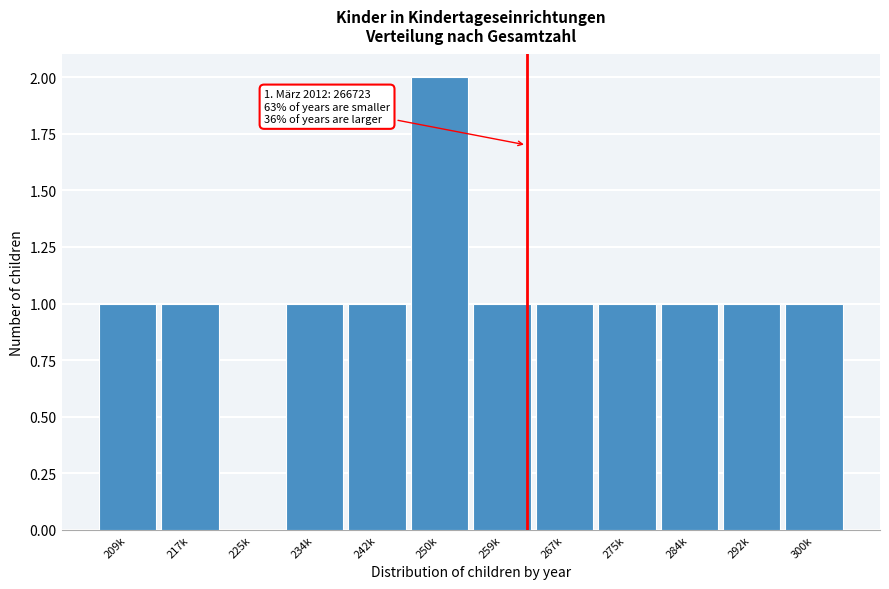

Reading right to left, extract all data points from this chart.

300k=1	292k=1	284k=1	275k=1	267k=1	259k=1	250k=2	242k=1	234k=1	225k=0	217k=1	209k=1